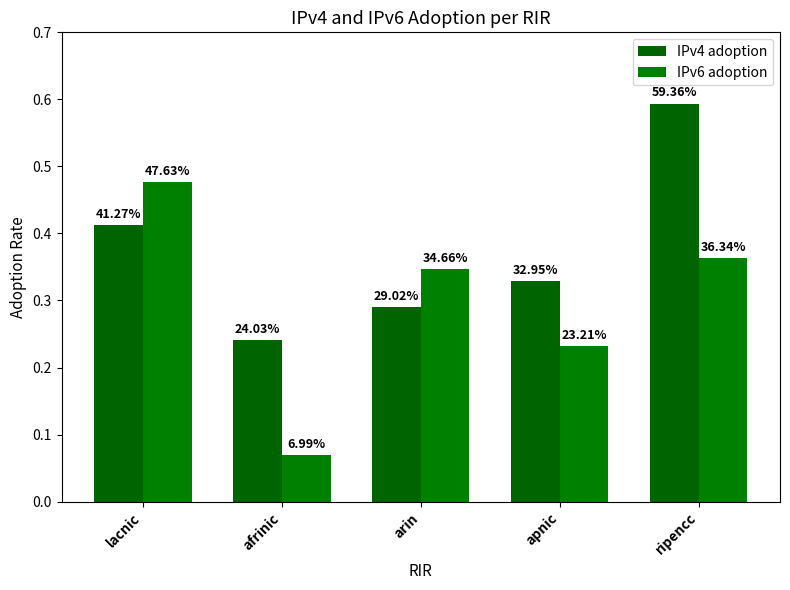

What is the difference between the second highest and second lowest values in the IPv6 adoption series?

0.1